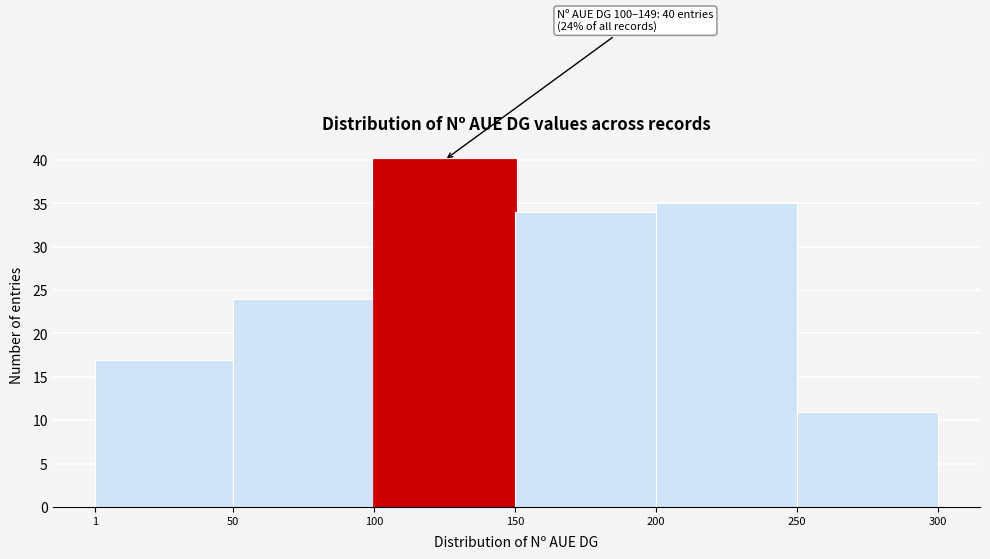

Which range on the x-axis has the tallest bar?

100 to 150